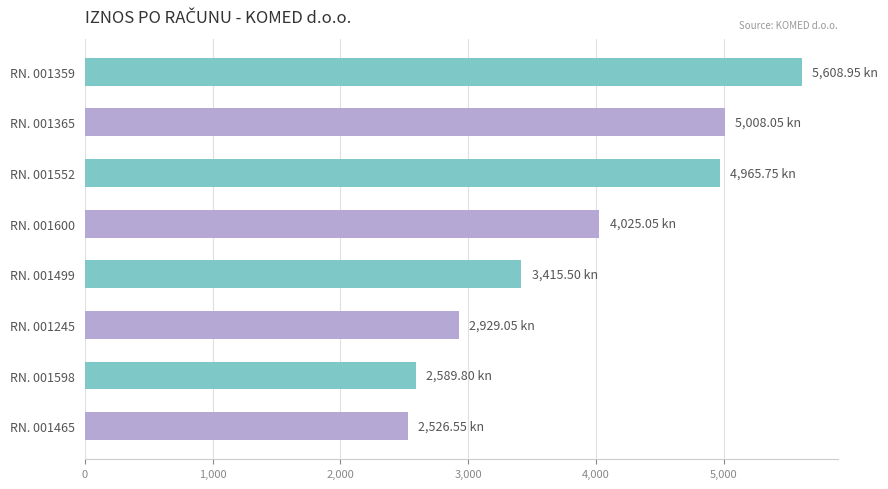

Which has a higher value, RN. 001365 or RN. 001598?

RN. 001365